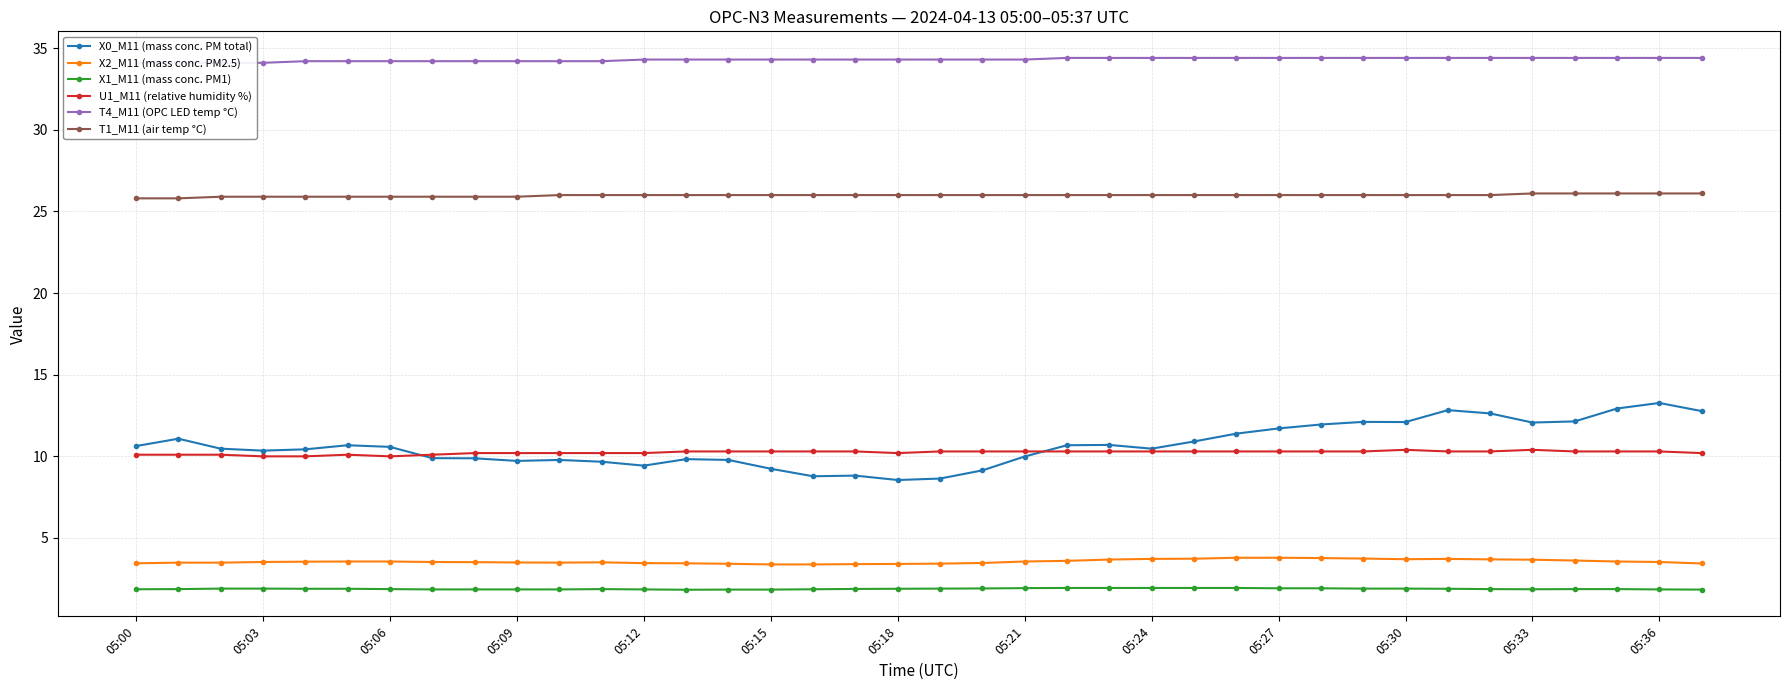

True or false: U1_M11 (relative humidity %) and T4_M11 (OPC LED temp °C) intersect in this chart.

False